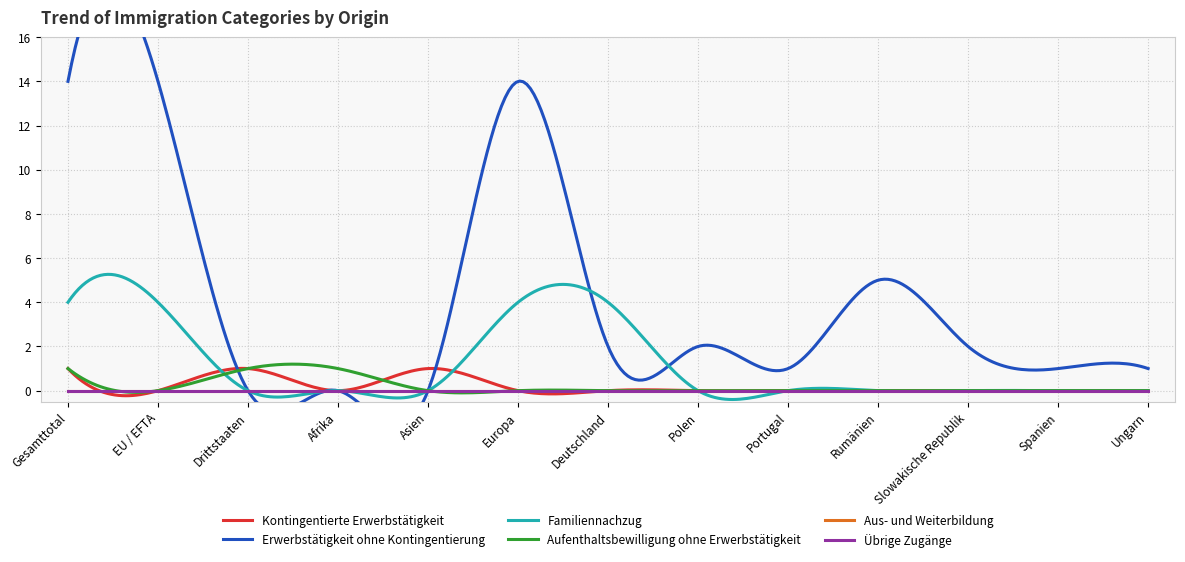

At which label does Übrige Zugänge reach its minimum?

Gesamttotal